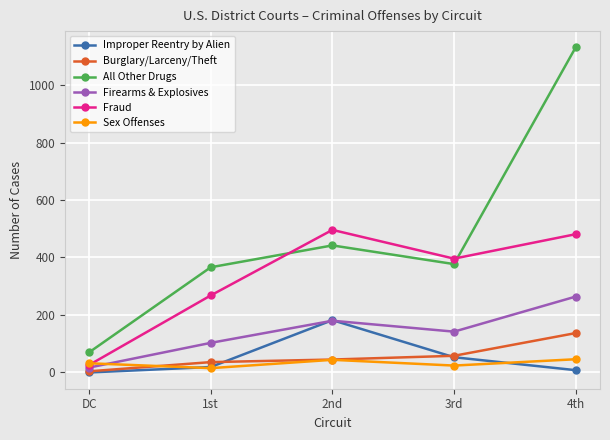

How many values in Improper Reentry by Alien are above zero?

4